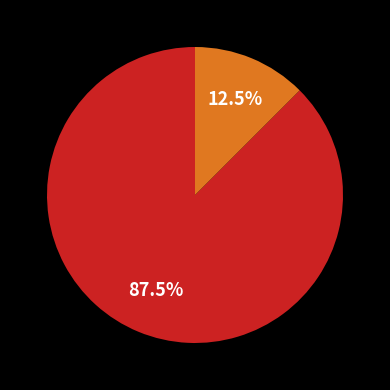

Is there any slice that represents more than half of the pie?

Yes